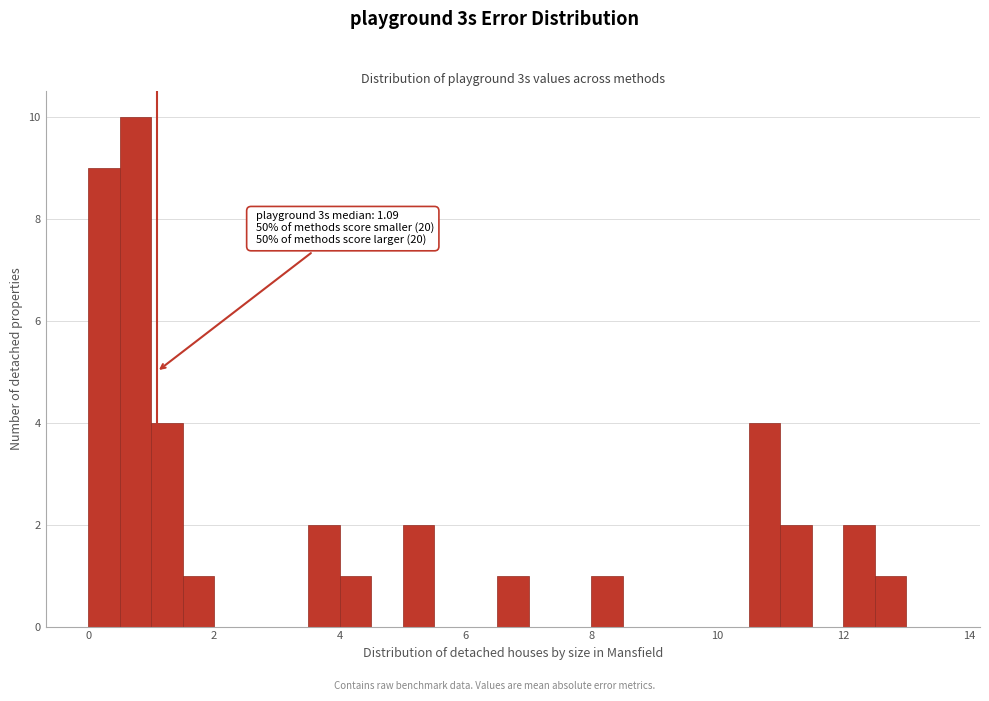

Around what value on the x-axis is the tallest bar? Give the approximate position of its centre, as read against the axis.

0.8